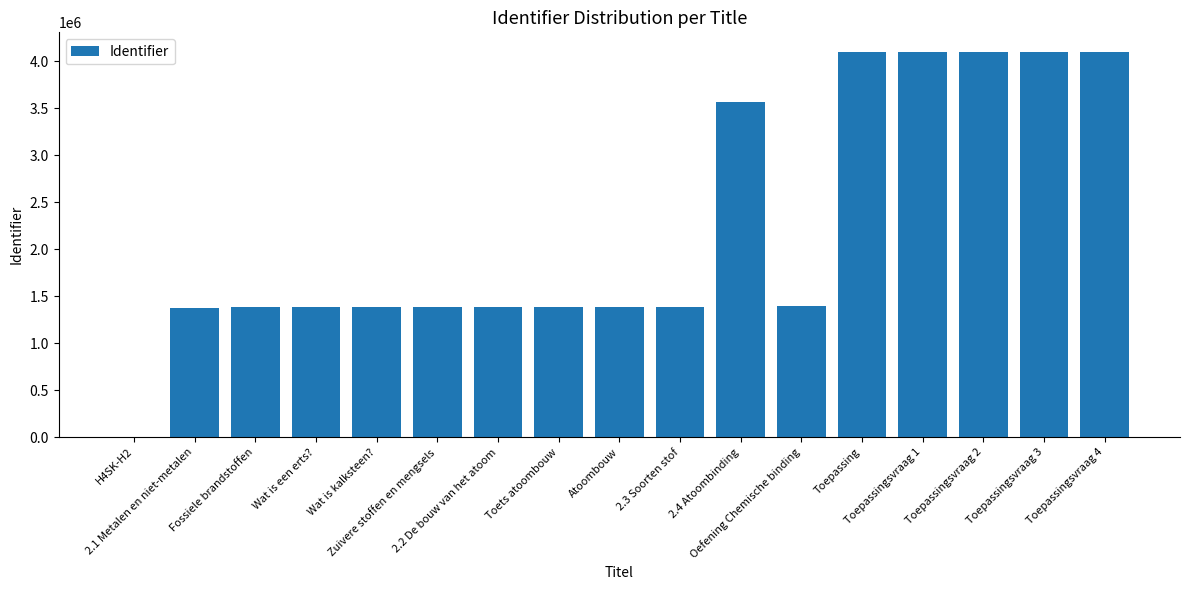

What is the maximum value shown in the chart?

4100421